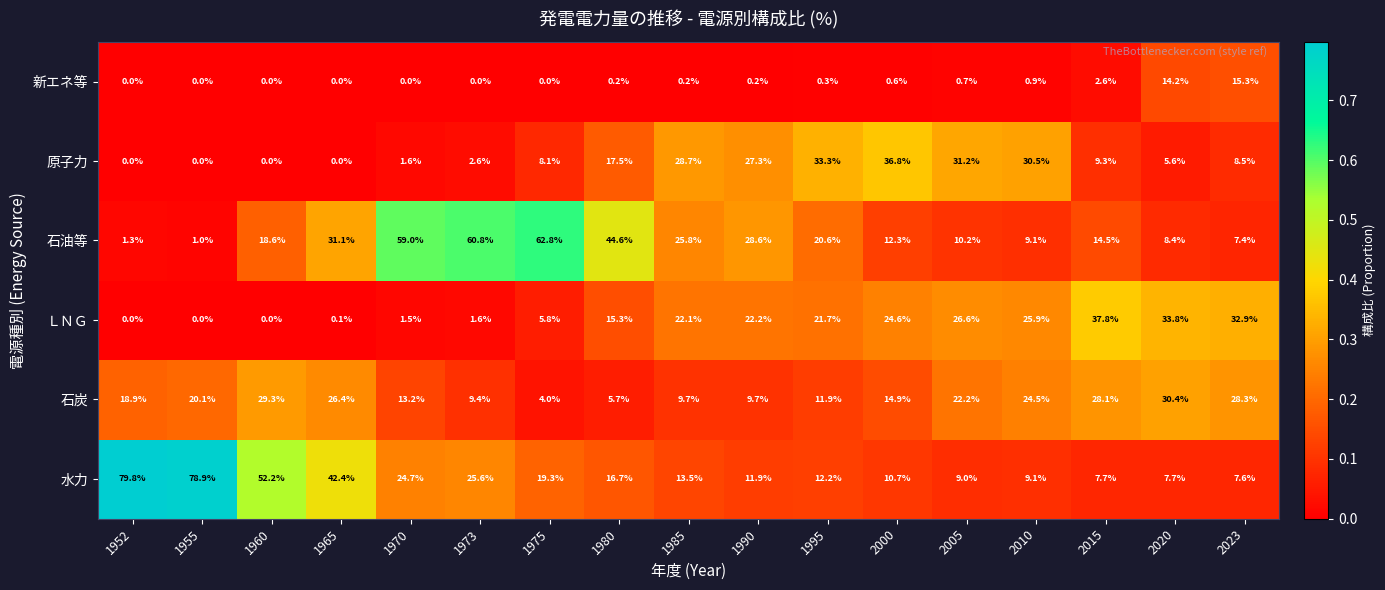

Where is ＬＮＧ nearest to the value 18?

1980